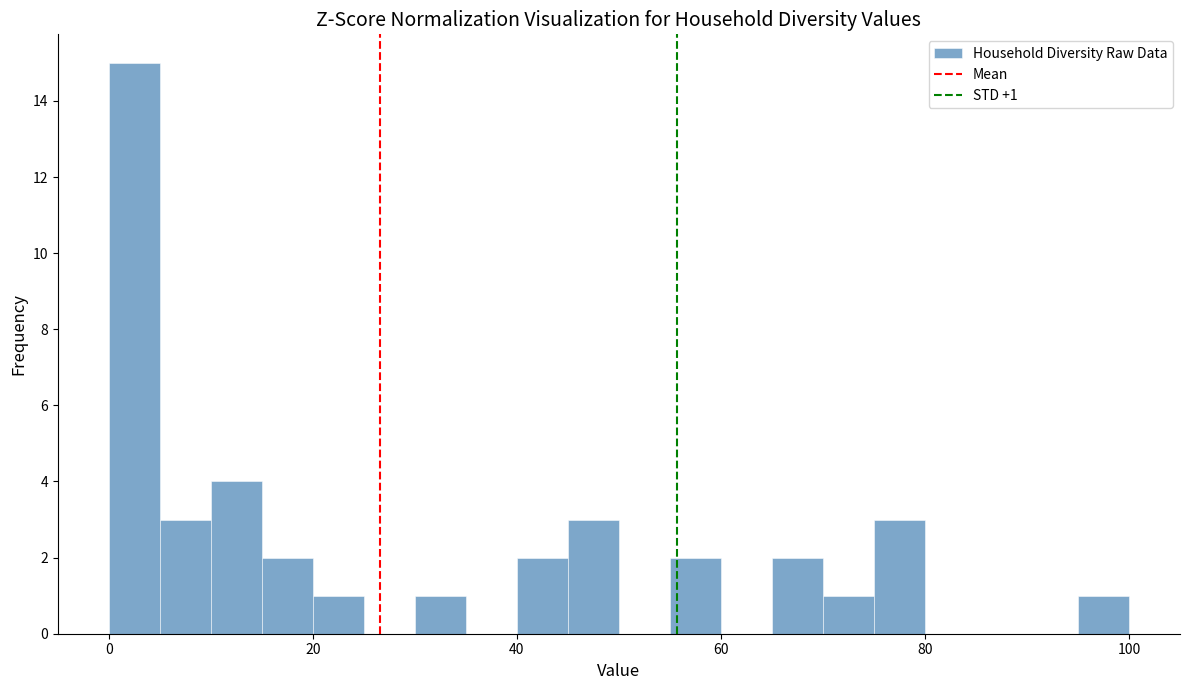

Around what value on the x-axis is the tallest bar? Give the approximate position of its centre, as read against the axis.

2